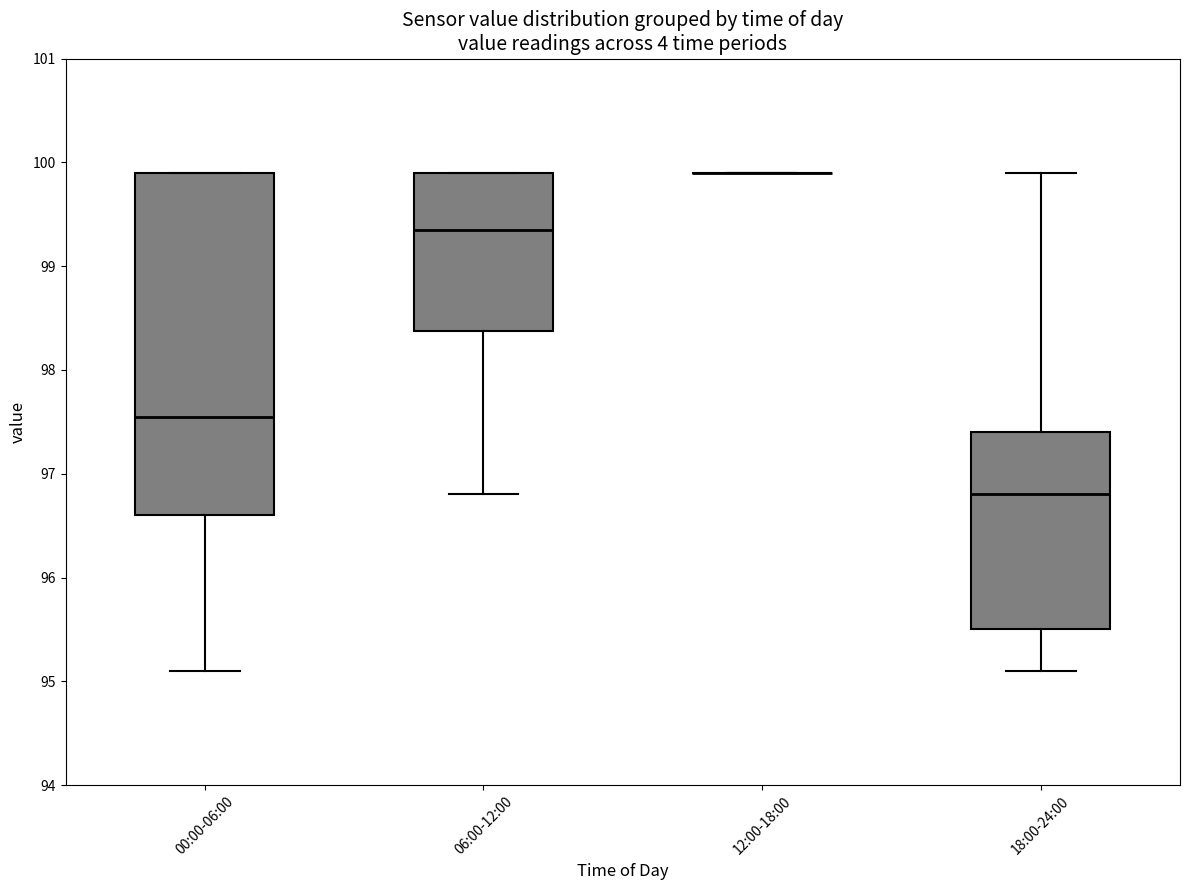

Reading left to right, transcribe this box plot: for each box, give where its median line is, the range the box spans, and where its two whiskers end, as read against the y-axis. The values are not printed on the chart, so give them approximately, as read against the axis.

00:00-06:00: median 97.6, box 96.6 to 99.9, whiskers 95.1 to 99.9
06:00-12:00: median 99.4, box 98.4 to 99.9, whiskers 96.8 to 99.9
12:00-18:00: box collapsed to a line at 99.9, whiskers 99.9 to 99.9
18:00-24:00: median 96.8, box 95.5 to 97.4, whiskers 95.1 to 99.9